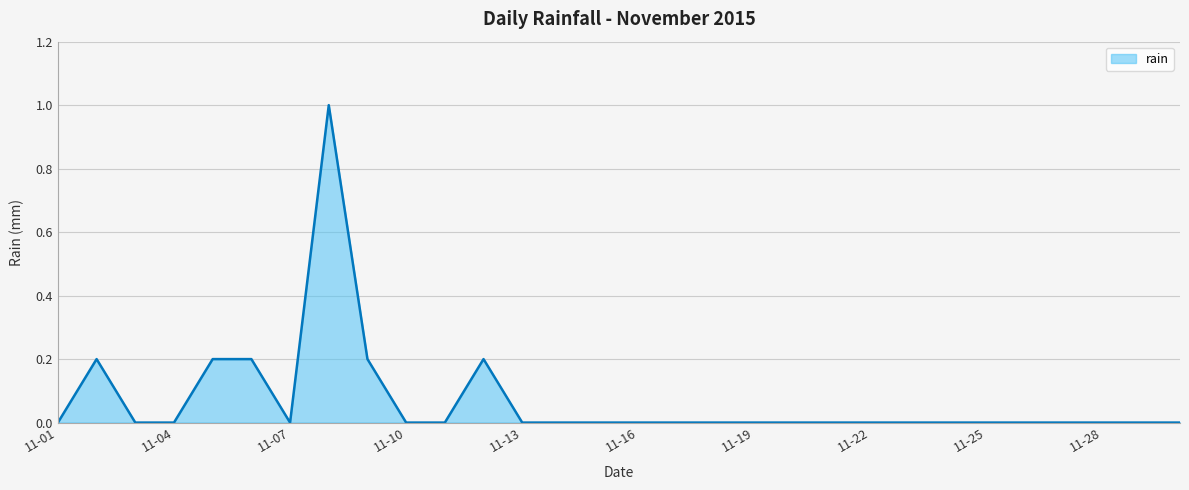

What is the greatest value displayed?

1.0